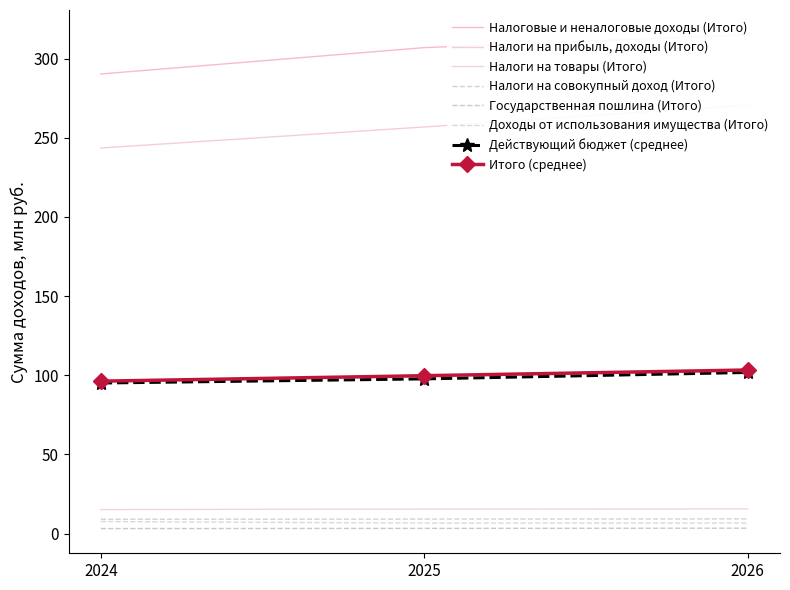

The Налоговые и неналоговые доходы (Итого) series shows 551.7 at 2025. True or false?

False